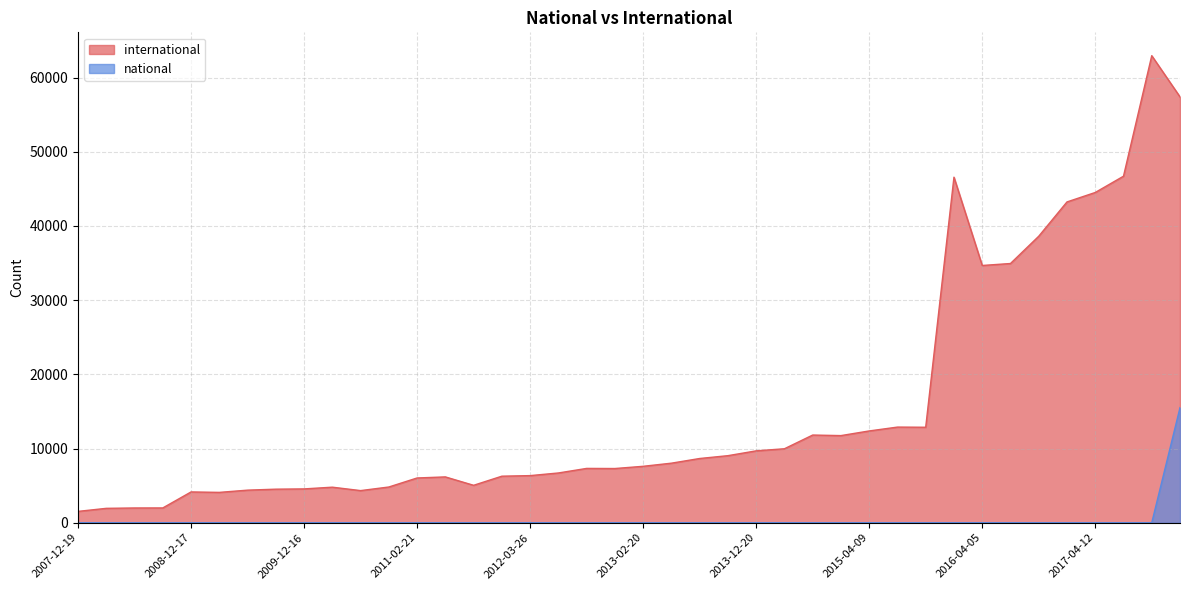

Which series has the largest total across all categories?

international